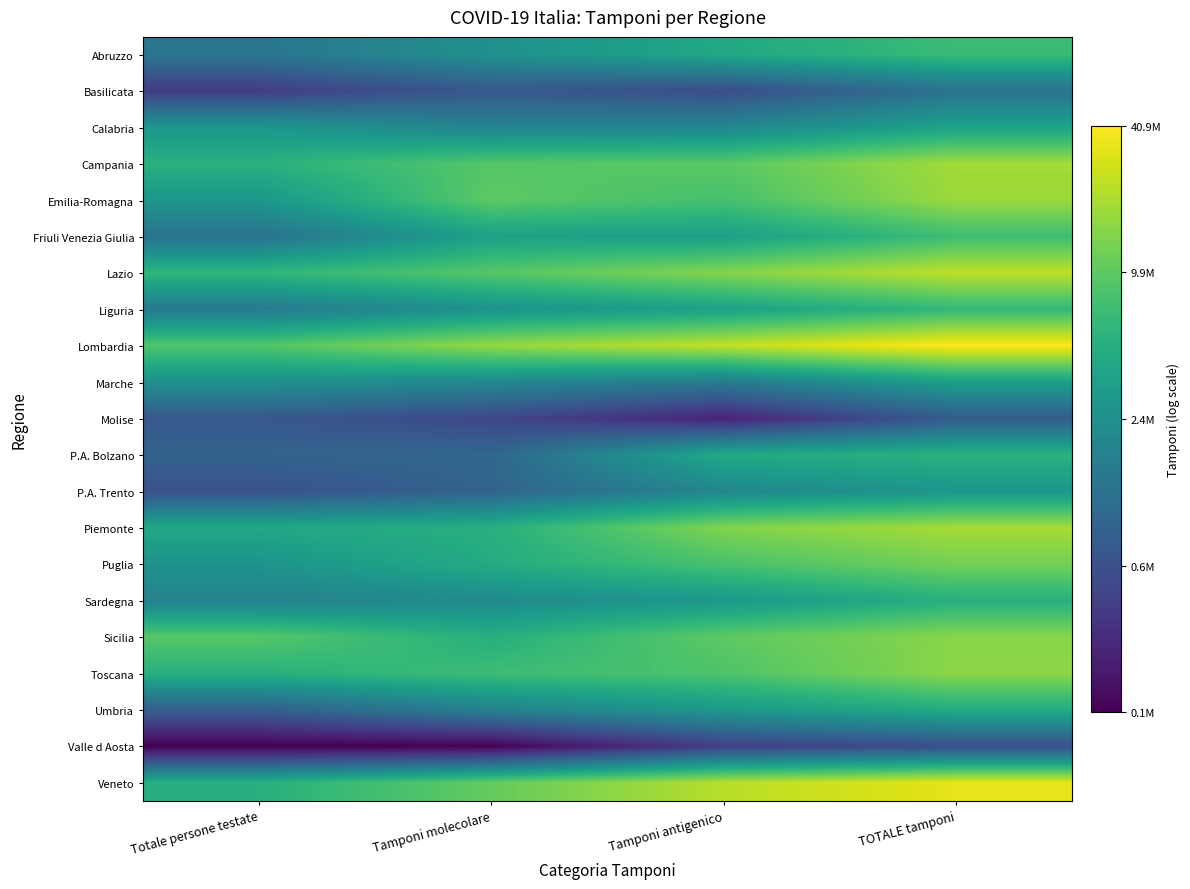

Reading left to right, list all the values displayed in this chart.

Abruzzo: Totale persone testate=14.1	Tamponi molecolare=14.7	Tamponi antigenico=15.3	TOTALE tamponi=15.7
Basilicata: Totale persone testate=12.9	Tamponi molecolare=13.4	Tamponi antigenico=13.2	TOTALE tamponi=14.0
Calabria: Totale persone testate=14.9	Tamponi molecolare=14.4	Tamponi antigenico=14.5	TOTALE tamponi=15.1
Campania: Totale persone testate=15.5	Tamponi molecolare=16.0	Tamponi antigenico=16.1	TOTALE tamponi=16.7
Emilia-Romagna: Totale persone testate=14.9	Tamponi molecolare=16.1	Tamponi antigenico=15.9	TOTALE tamponi=16.7
Friuli Venezia Giulia: Totale persone testate=14.0	Tamponi molecolare=15.1	Tamponi antigenico=15.1	TOTALE tamponi=15.8
Lazio: Totale persone testate=15.6	Tamponi molecolare=16.0	Tamponi antigenico=16.5	TOTALE tamponi=17.0
Liguria: Totale persone testate=14.2	Tamponi molecolare=14.8	Tamponi antigenico=15.1	TOTALE tamponi=15.6
Lombardia: Totale persone testate=16.0	Tamponi molecolare=16.6	Tamponi antigenico=17.0	TOTALE tamponi=17.5
Marche: Totale persone testate=14.7	Tamponi molecolare=14.5	Tamponi antigenico=14.2	TOTALE tamponi=15.1
Molise: Totale persone testate=13.4	Tamponi molecolare=13.1	Tamponi antigenico=12.4	TOTALE tamponi=13.5
P.A. Bolzano: Totale persone testate=13.7	Tamponi molecolare=13.7	Tamponi antigenico=15.3	TOTALE tamponi=15.5
P.A. Trento: Totale persone testate=13.3	Tamponi molecolare=13.7	Tamponi antigenico=14.5	TOTALE tamponi=14.8
Piemonte: Totale persone testate=15.2	Tamponi molecolare=15.4	Tamponi antigenico=16.5	TOTALE tamponi=16.8
Puglia: Totale persone testate=14.8	Tamponi molecolare=15.3	Tamponi antigenico=15.9	TOTALE tamponi=16.3
Sardegna: Totale persone testate=14.4	Tamponi molecolare=14.6	Tamponi antigenico=14.9	TOTALE tamponi=15.4
Sicilia: Totale persone testate=16.0	Tamponi molecolare=15.4	Tamponi antigenico=16.1	TOTALE tamponi=16.5
Toscana: Totale persone testate=15.4	Tamponi molecolare=15.8	Tamponi antigenico=15.9	TOTALE tamponi=16.5
Umbria: Totale persone testate=13.6	Tamponi molecolare=14.3	Tamponi antigenico=14.9	TOTALE tamponi=15.4
Valle d Aosta: Totale persone testate=11.9	Tamponi molecolare=11.9	Tamponi antigenico=12.9	TOTALE tamponi=13.2
Veneto: Totale persone testate=15.4	Tamponi molecolare=16.2	Tamponi antigenico=16.9	TOTALE tamponi=17.3